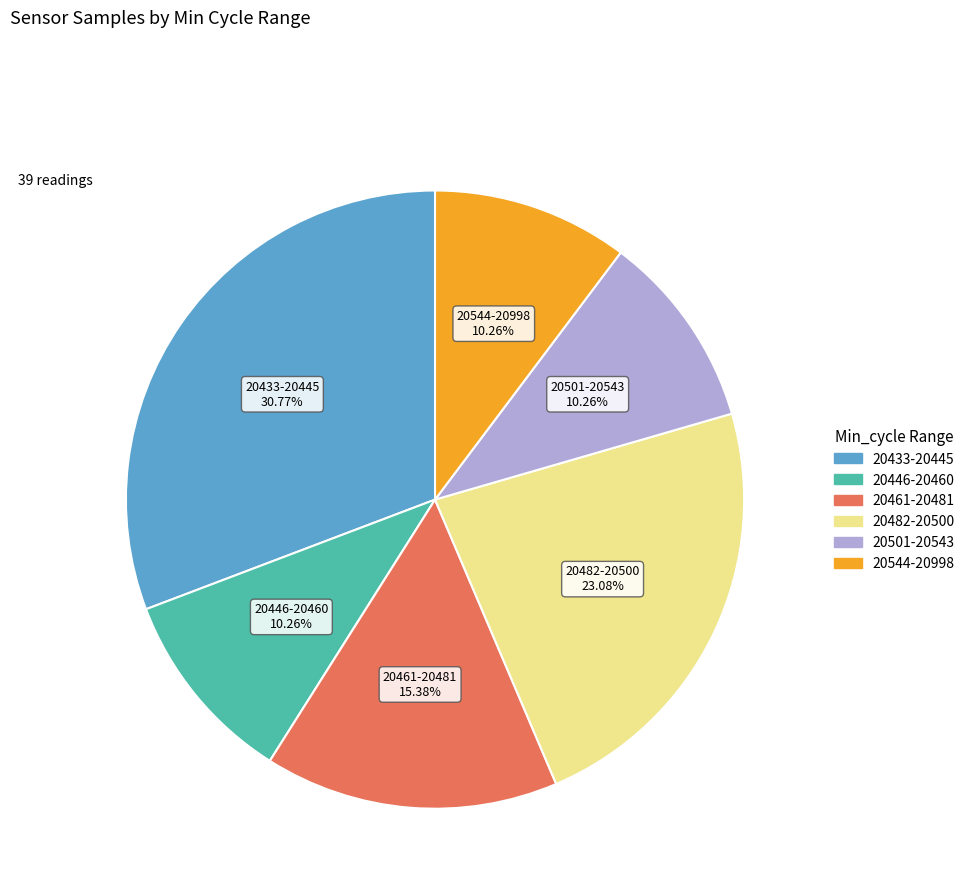

Does any single category account for the majority?

No